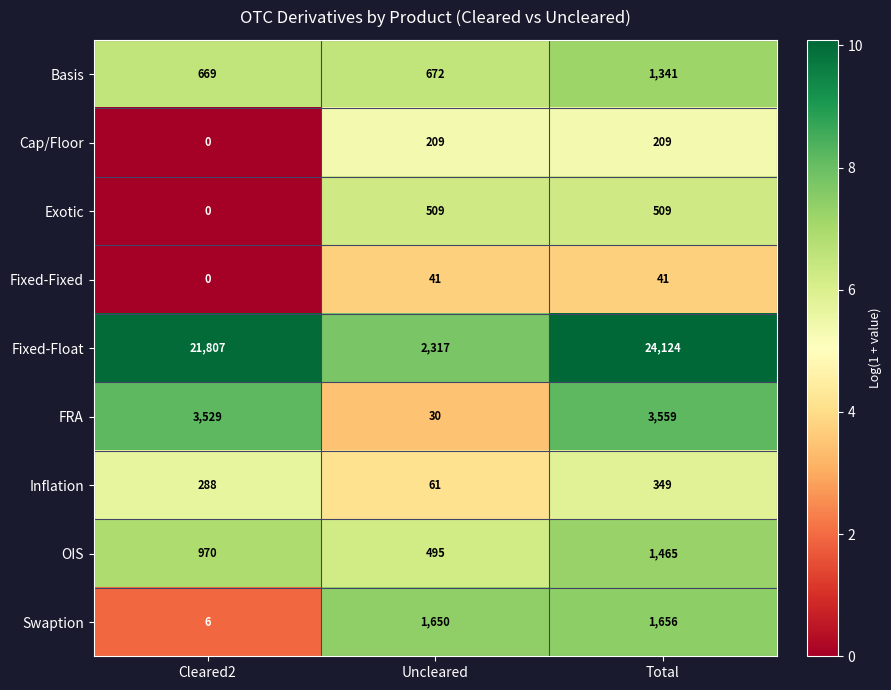

How many categories are shown in the chart?

3